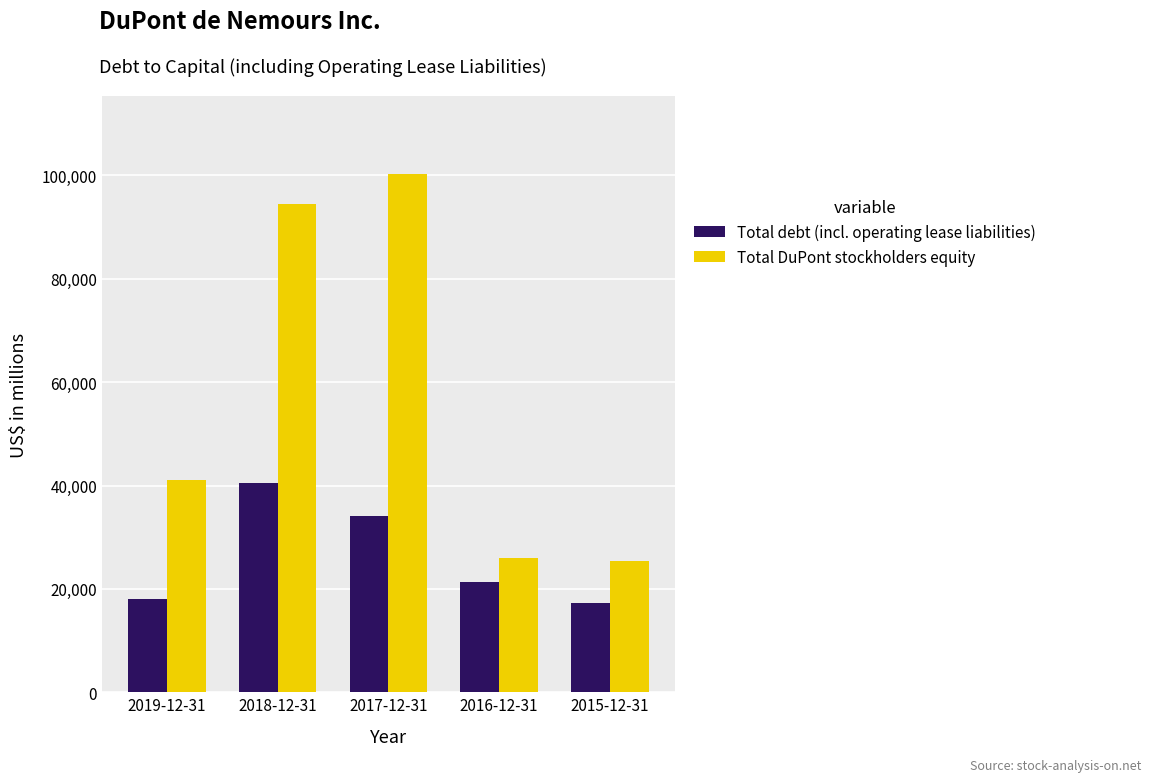

Which series changed the most between 2018-12-31 and 2015-12-31?

Total DuPont stockholders equity